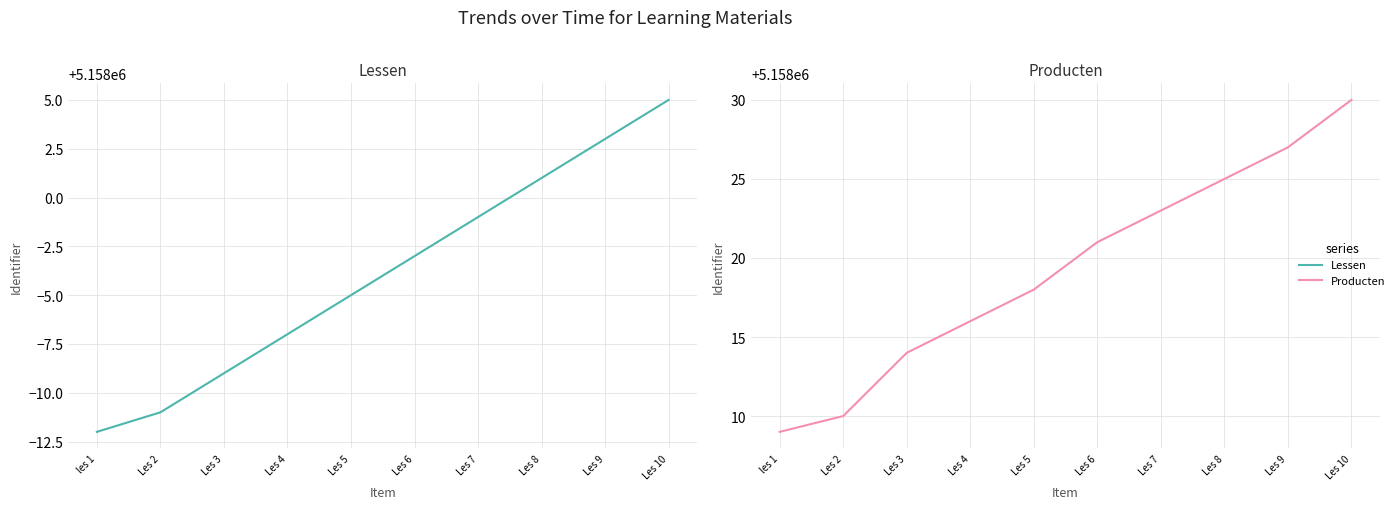

What is the minimum value for Lessen?

5157988